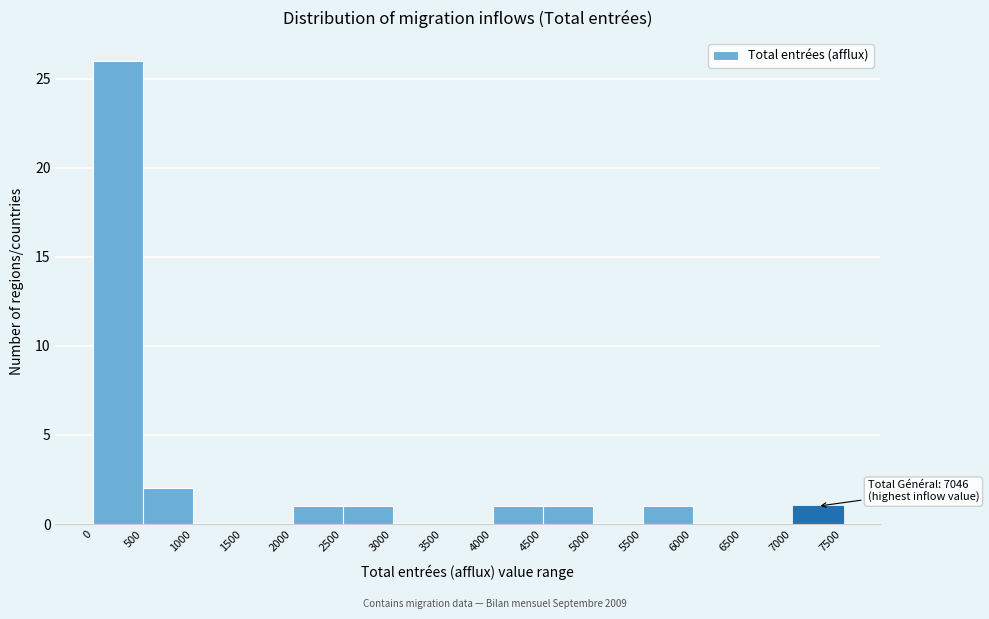

Over which range of the x-axis is the bar tallest?

0 to 500